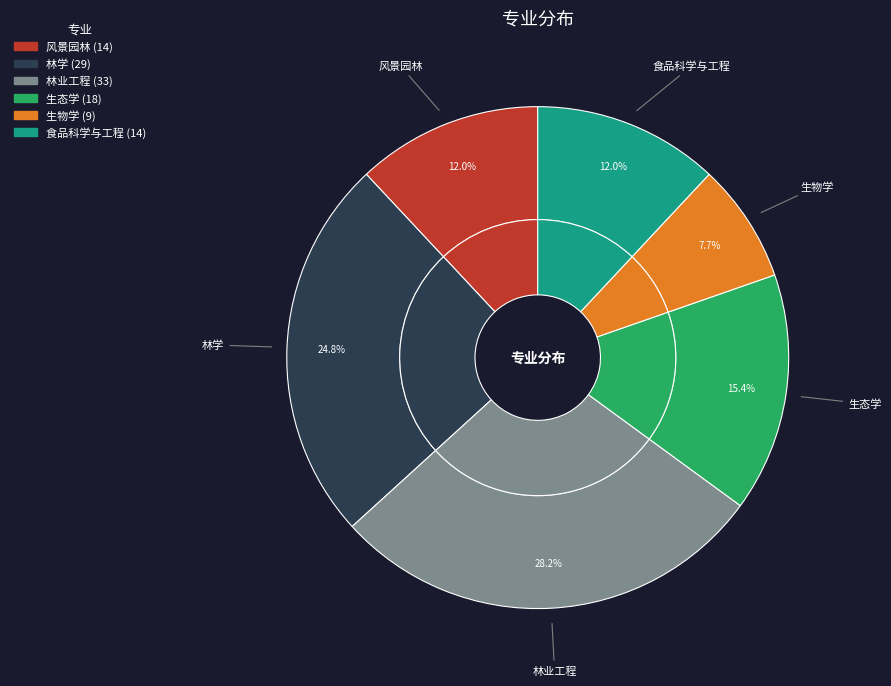

Combined, do 林学 and 食品科学与工程 account for over 50%?

No